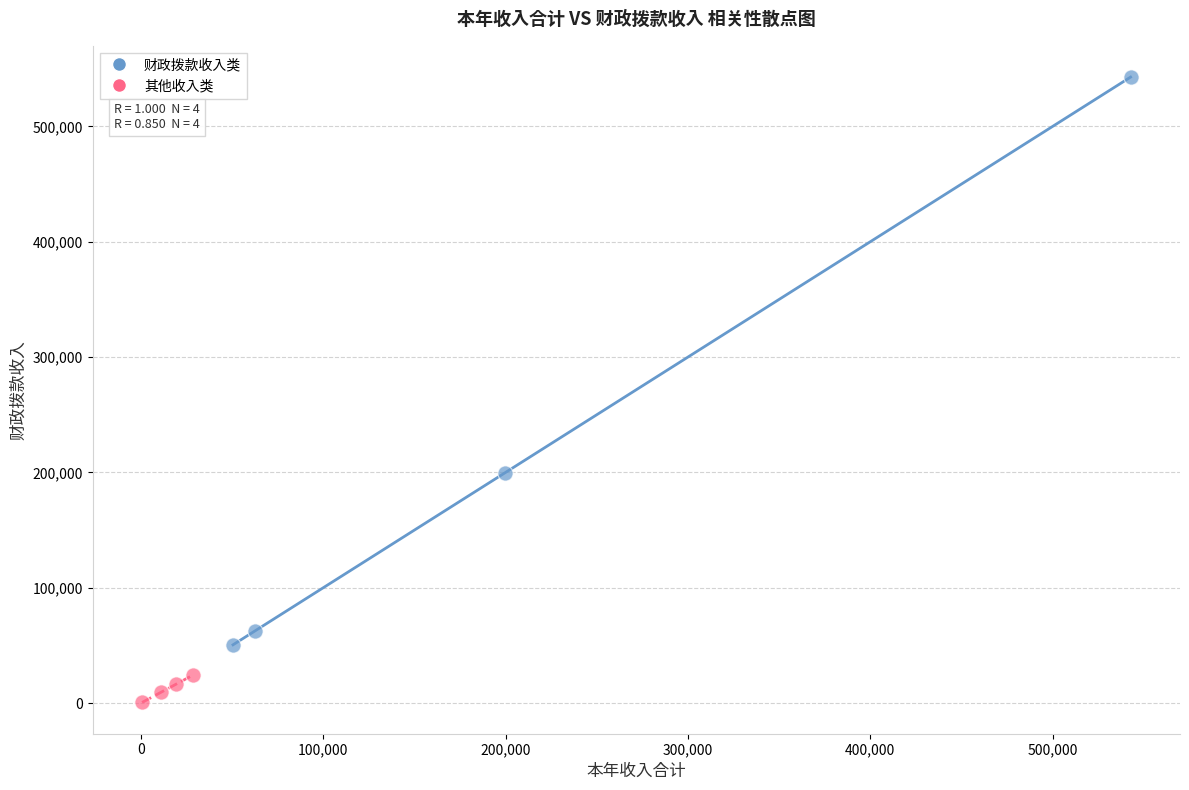

Which series reaches the maximum Y coordinate?

财政拨款收入类